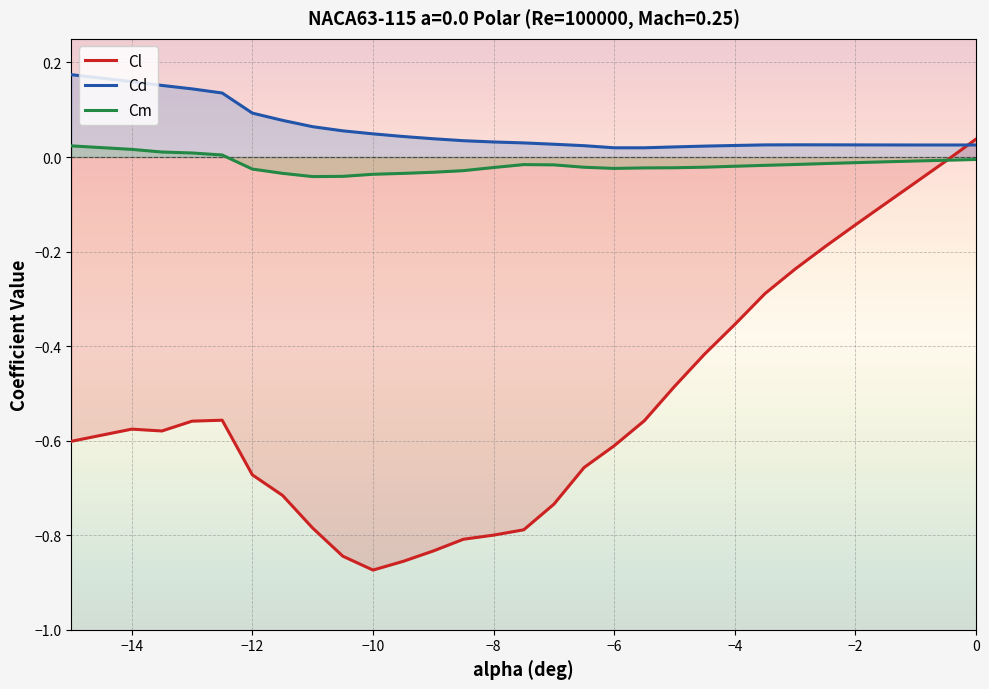

Which series ends up on top after the final intersection of Cl and Cd?

Cl